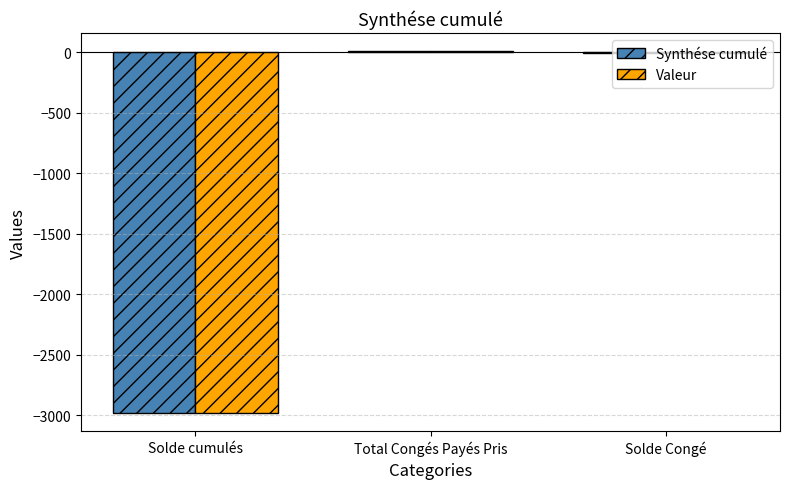

Is the value of Synthése cumulé at Solde Congé greater than the value of Valeur at Solde cumulés?

Yes